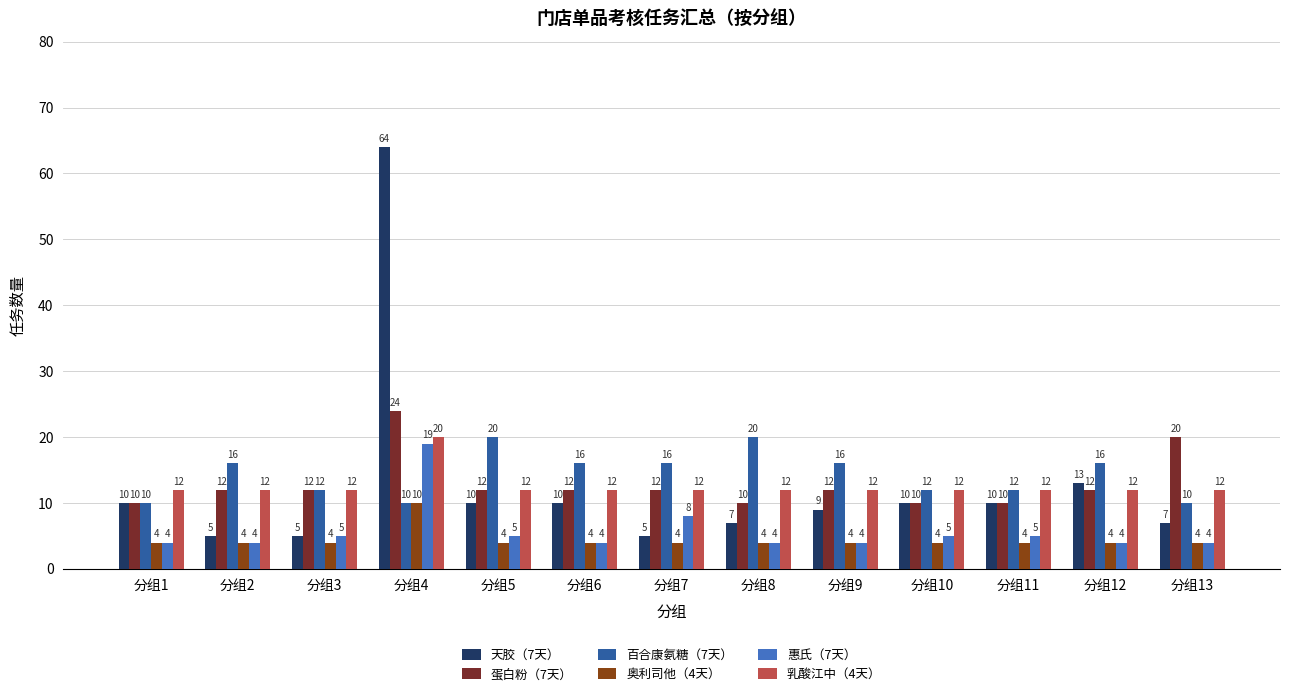

What is the difference between the 百合康氨糖（7天） values at 分组8 and 分组1?

10